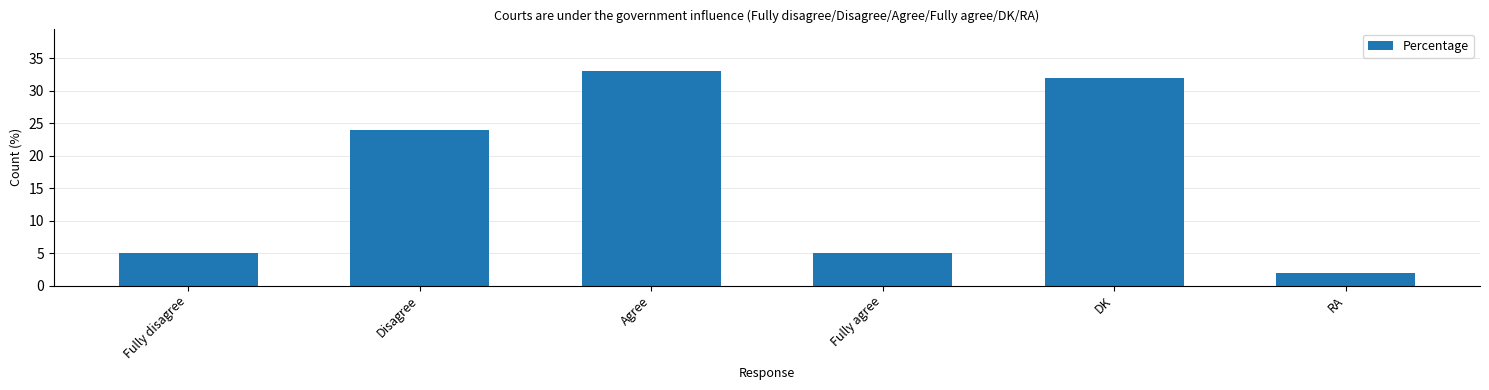

Which has a higher value, Fully disagree or DK?

DK